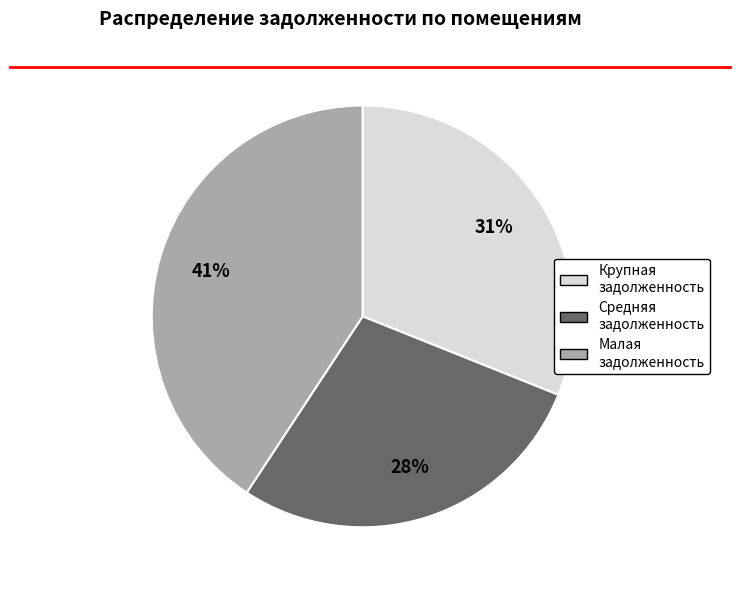

To the nearest percent, what is the average slice percentage?

33%